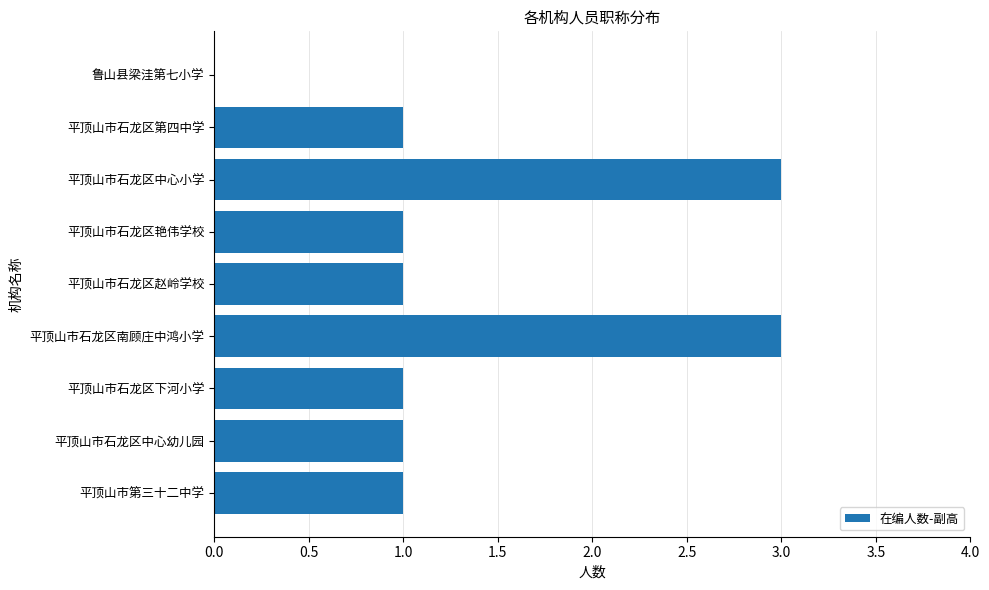

Does the chart contain stacked bars?

No